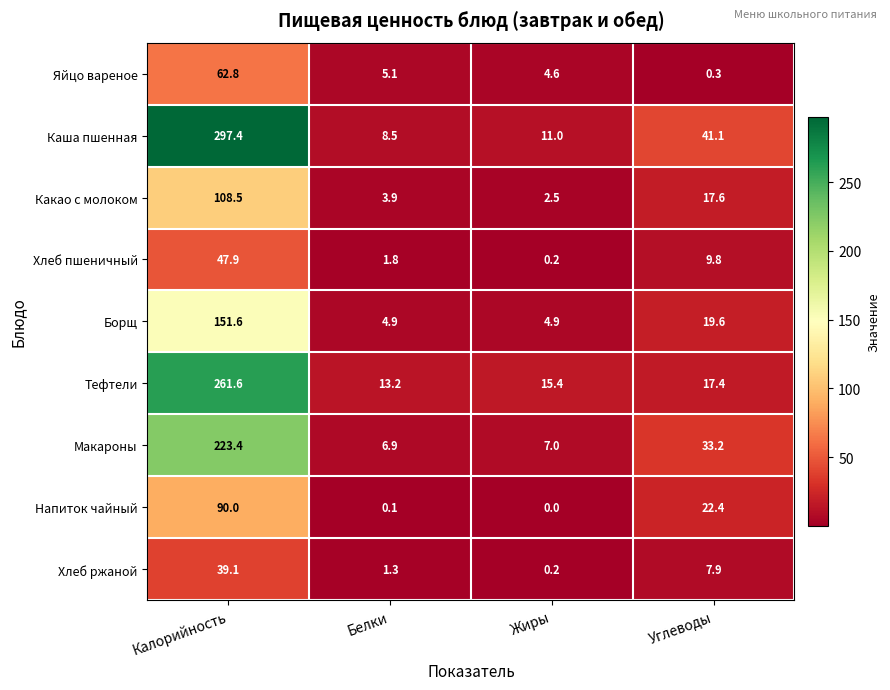

At which category is the sum across all series the highest?

Калорийность